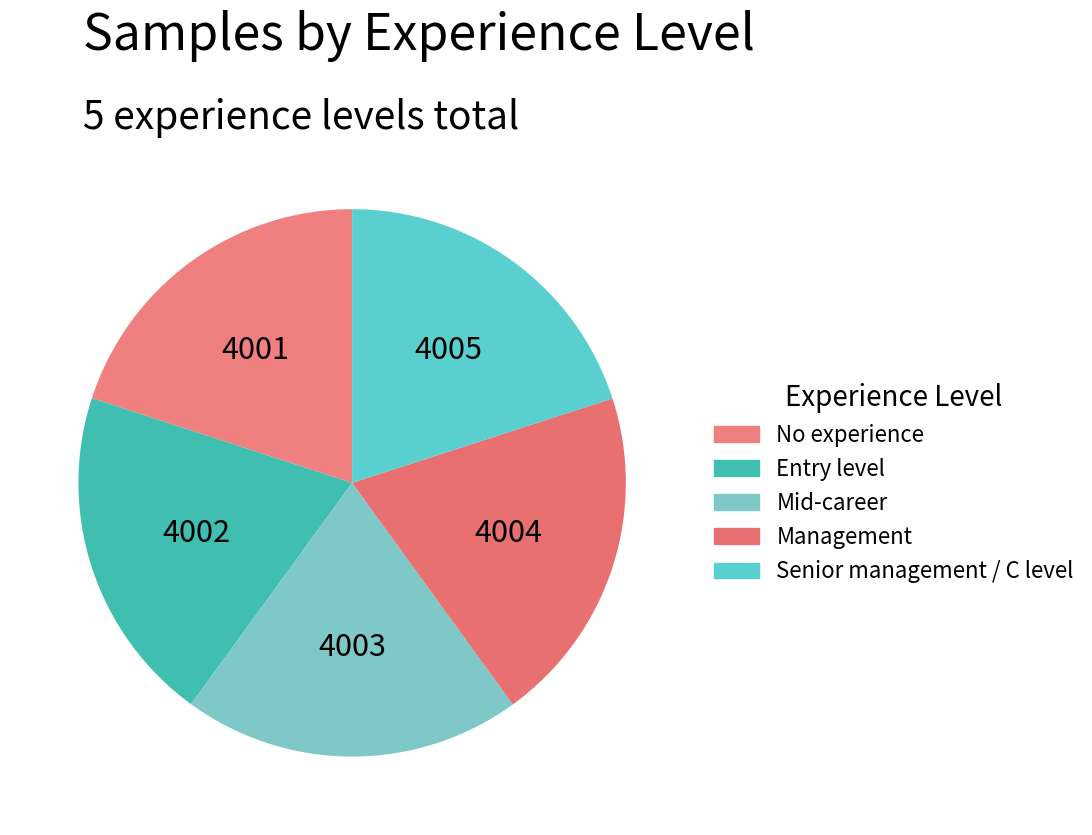

What is the change in value from Entry level to Management?

+2